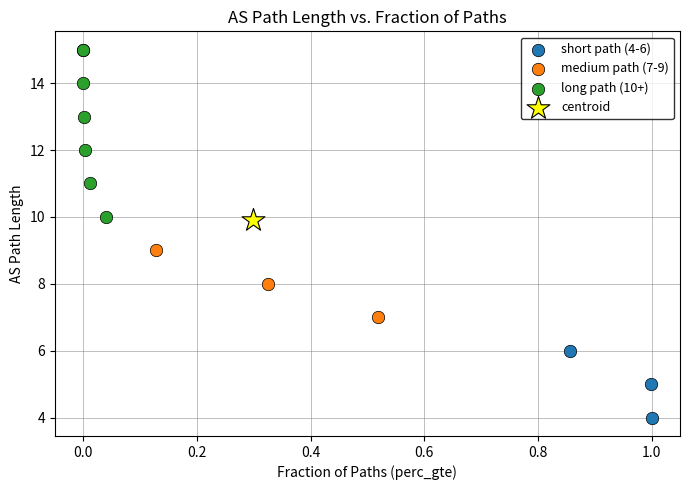

What are all the series names shown in the legend?

short path (4-6), medium path (7-9), long path (10+), centroid